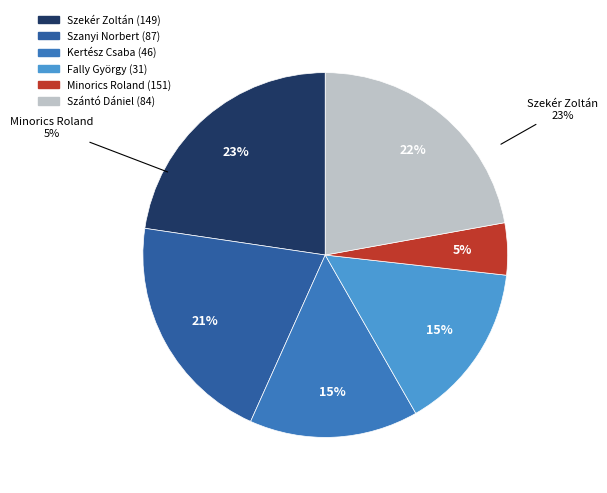

Which slice is the largest?

Szekér Zoltán (149)